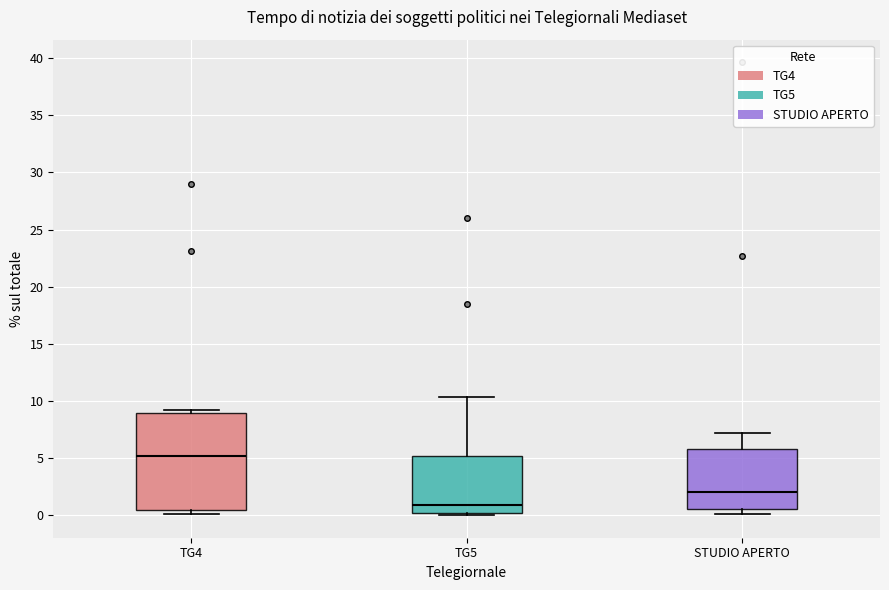

Which box is the tallest, from its lower edge to its upper edge?

TG4